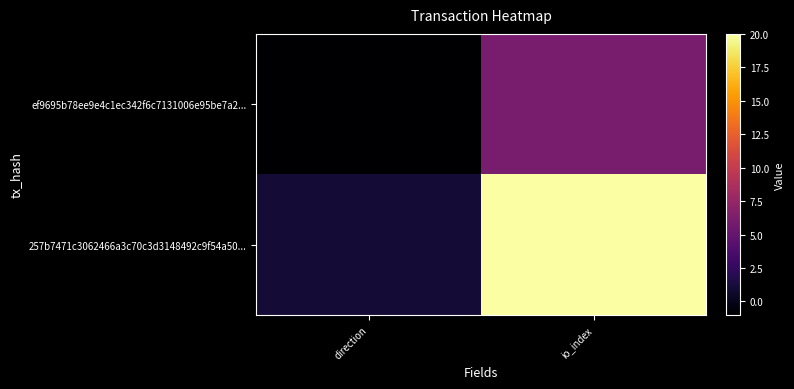

What is the greatest value displayed?

20